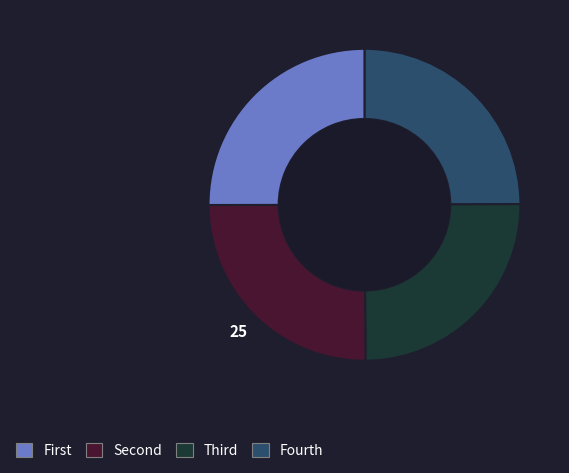

Does any single category account for the majority?

No